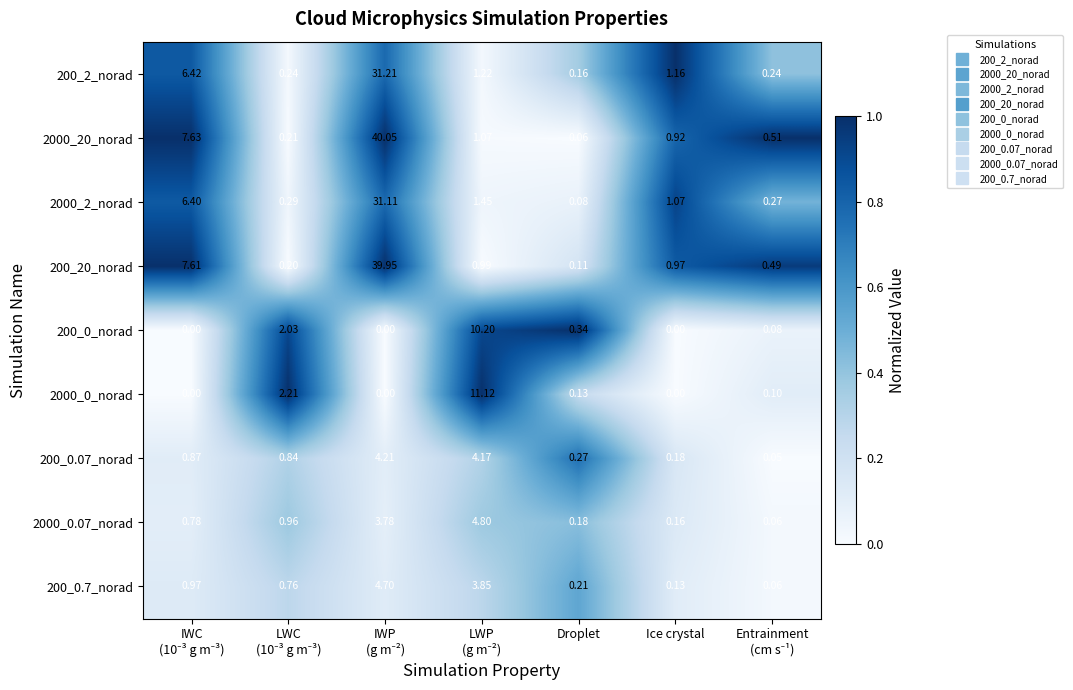

What is the spread (max minus min) of values at LWC
(10⁻³ g m⁻³)?

1.0